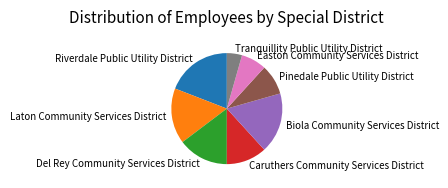

Rank the categories by value from lowest to highest.

Tranquillity Public Utility District, Easton Community Services District, Pinedale Public Utility District, Caruthers Community Services District, Del Rey Community Services District, Laton Community Services District, Biola Community Services District, Riverdale Public Utility District